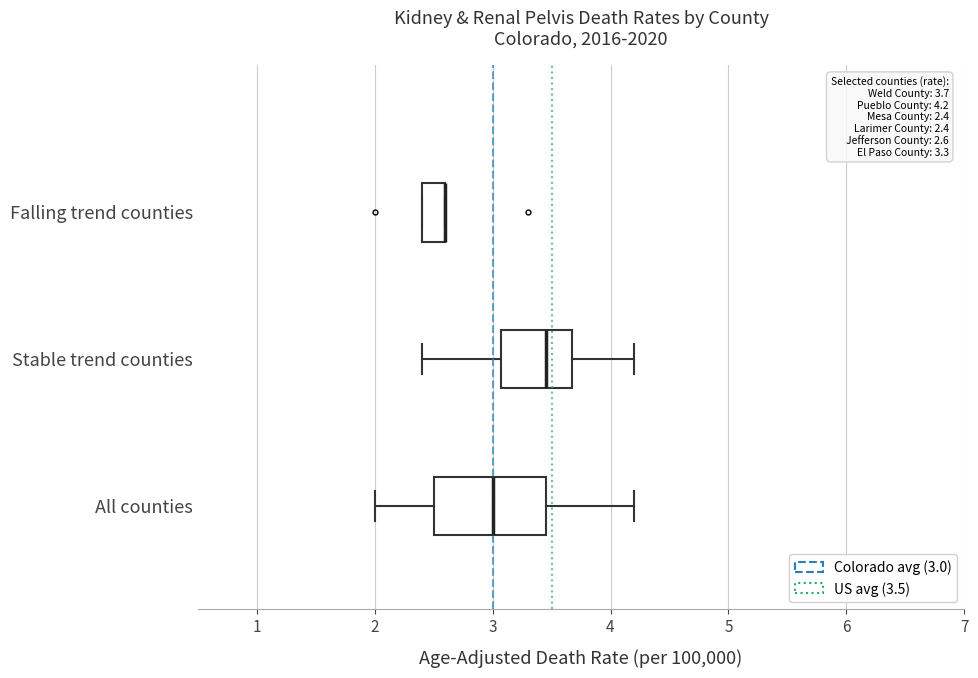

Which box is the widest, from its left edge to its right edge?

All counties